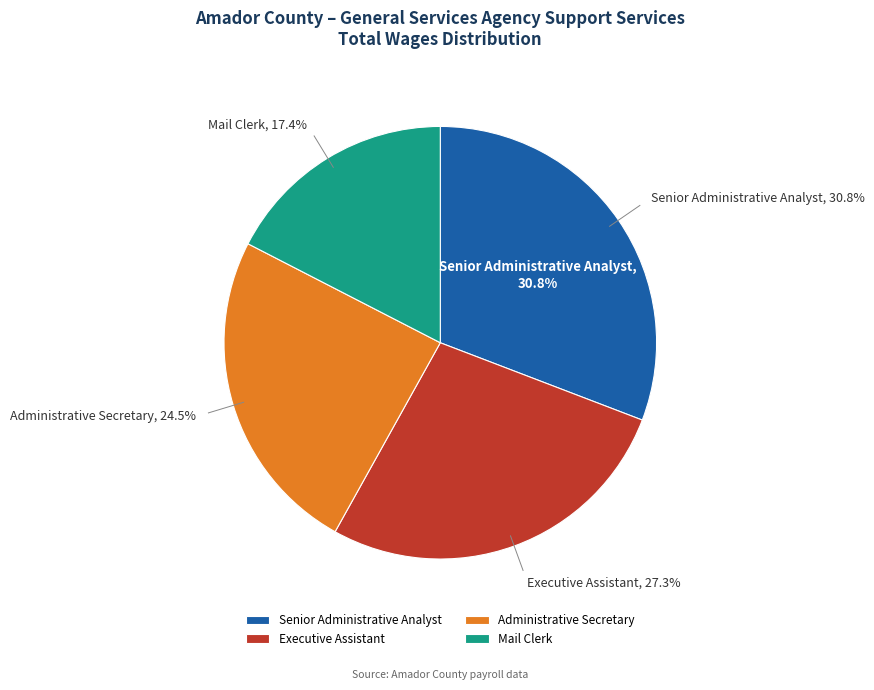

The Administrative Secretary slice represents 16% of the pie. True or false?

False